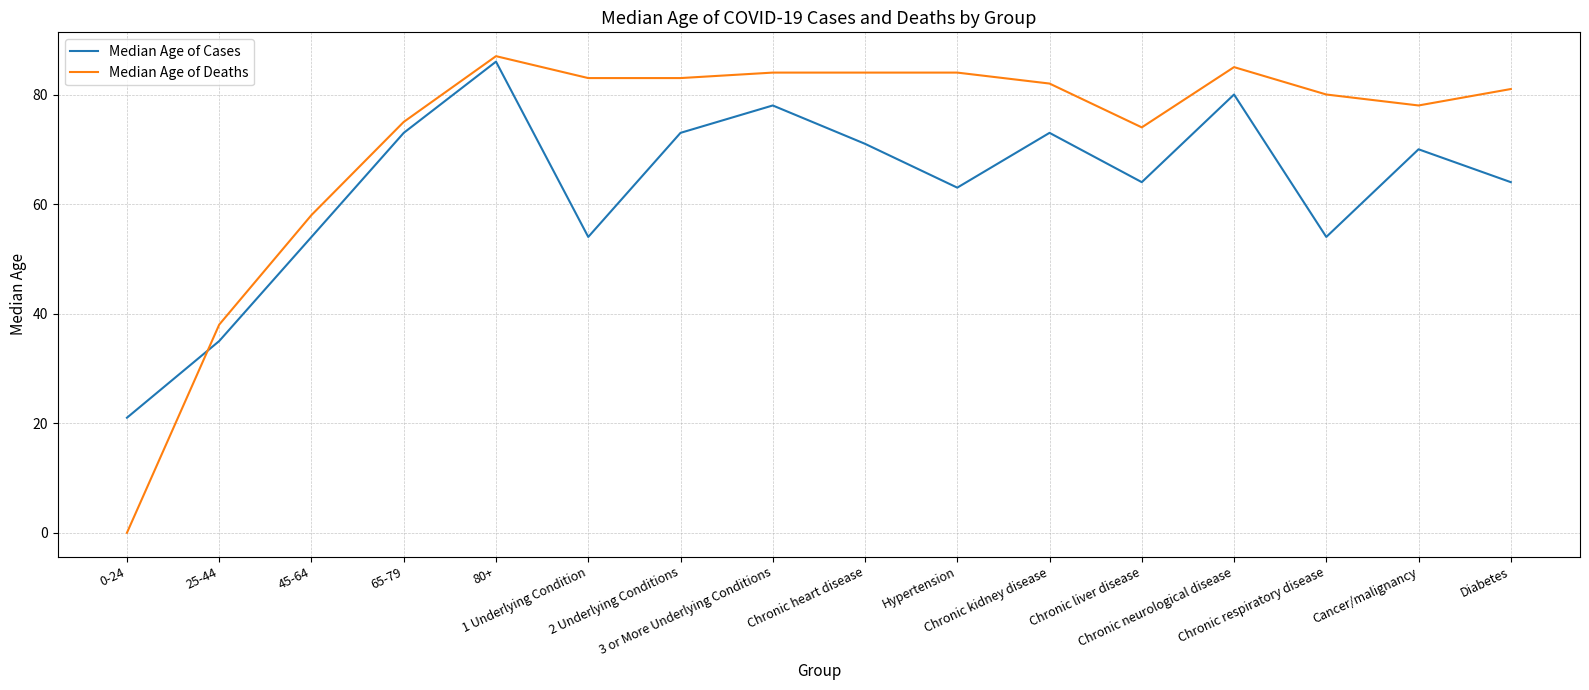

How many distinct data groups are displayed?

2